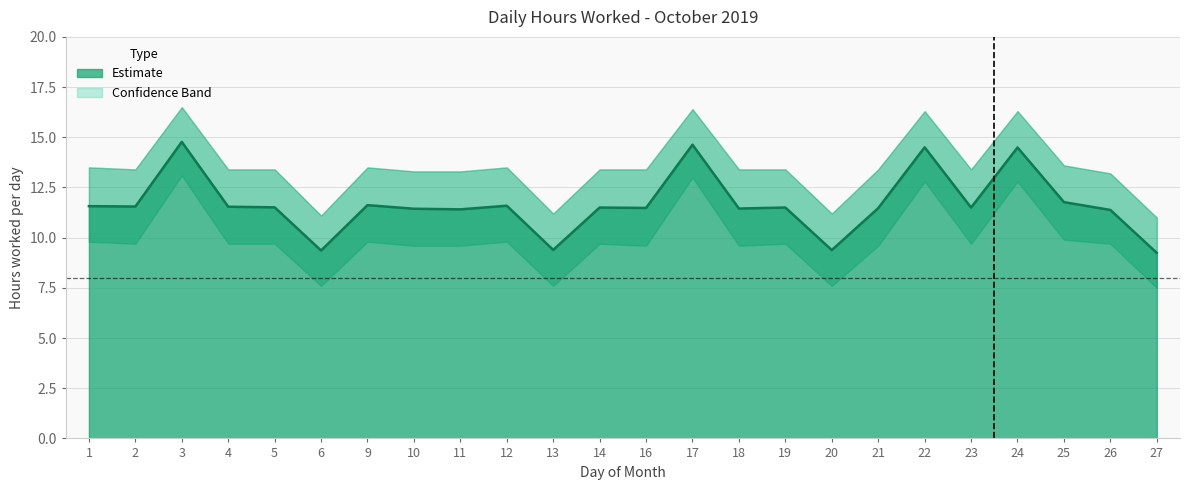

List the labels in order of Lower Band value, smallest first.

27, 6, 13, 20, 10, 11, 16, 18, 21, 2, 4, 5, 14, 19, 23, 26, 1, 9, 12, 25, 22, 24, 17, 3